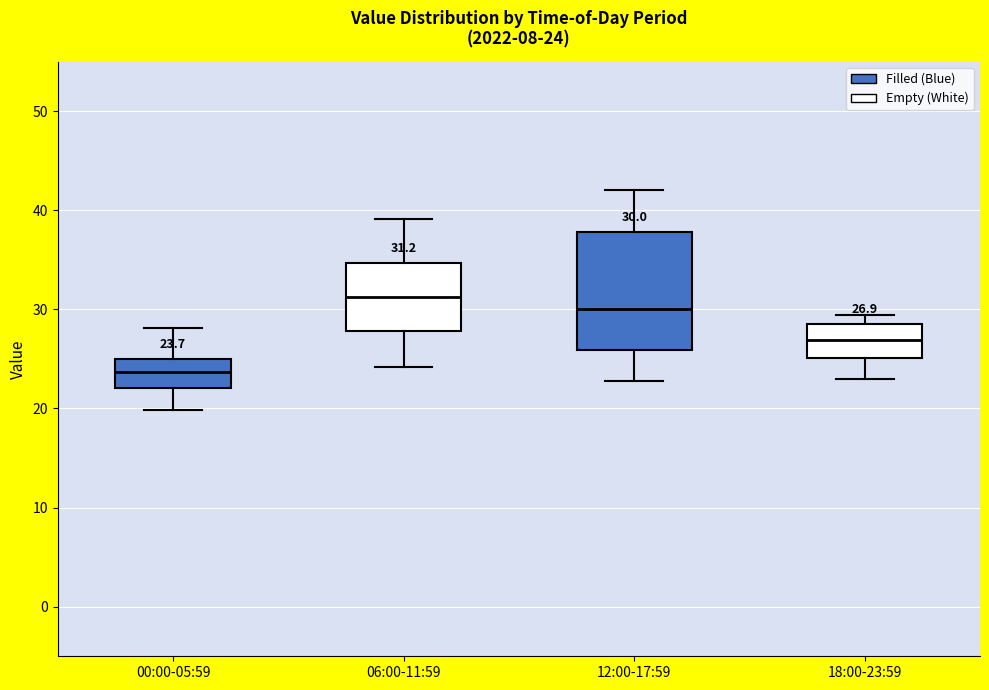

Which box has the lowest median line?

00:00-05:59